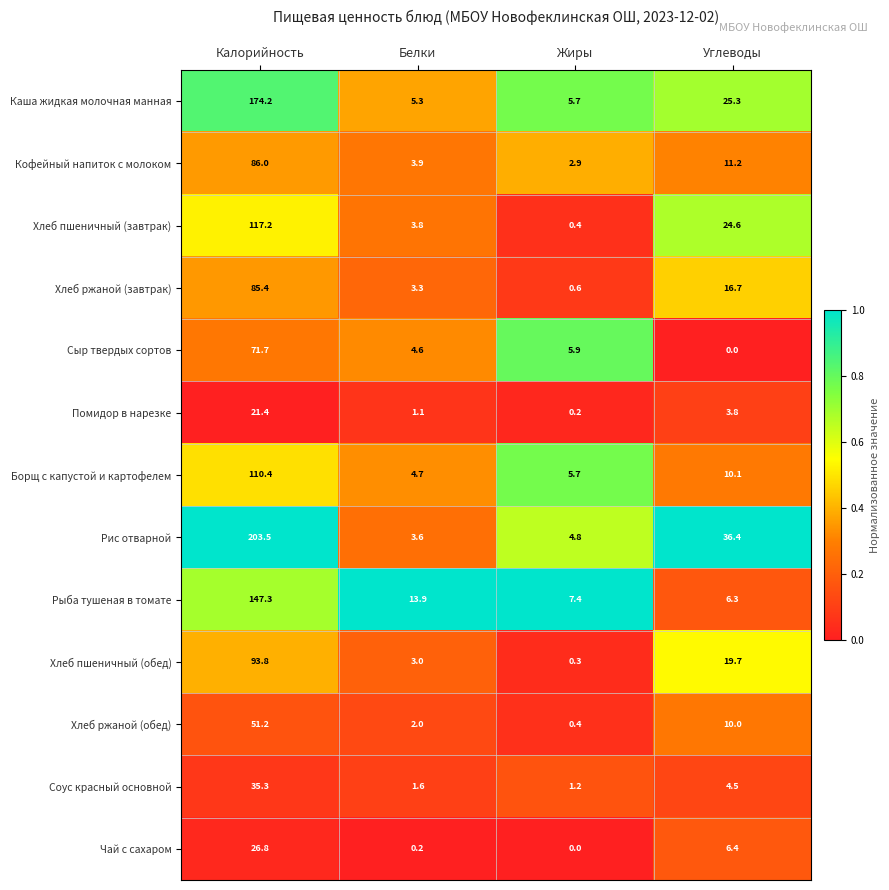

At which label does Помидор в нарезке first exceed 3?

Калорийность